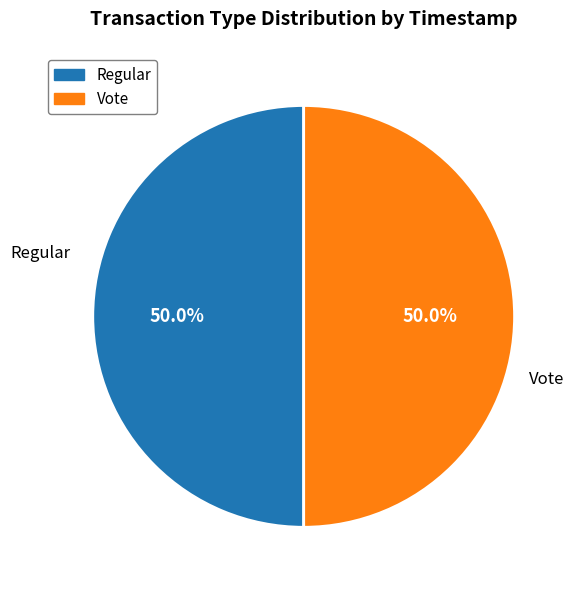

Count the number of slices in the pie.

2